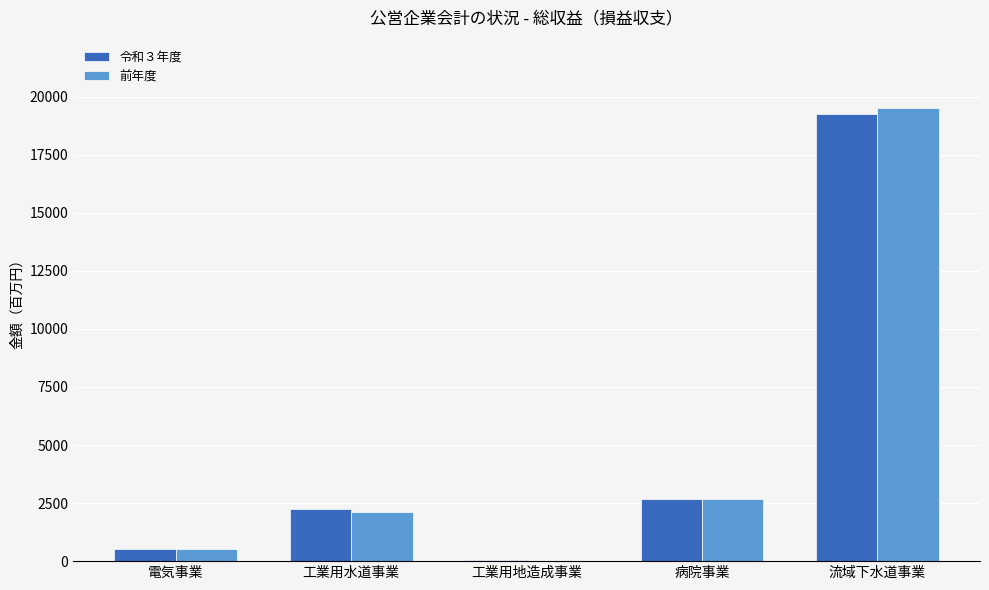

Is it true that 令和３年度 equals 526 at 電気事業?

True